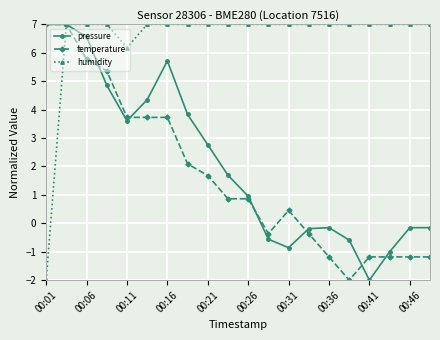

What is the value of the temperature point at the 17th from the left?

-1.2